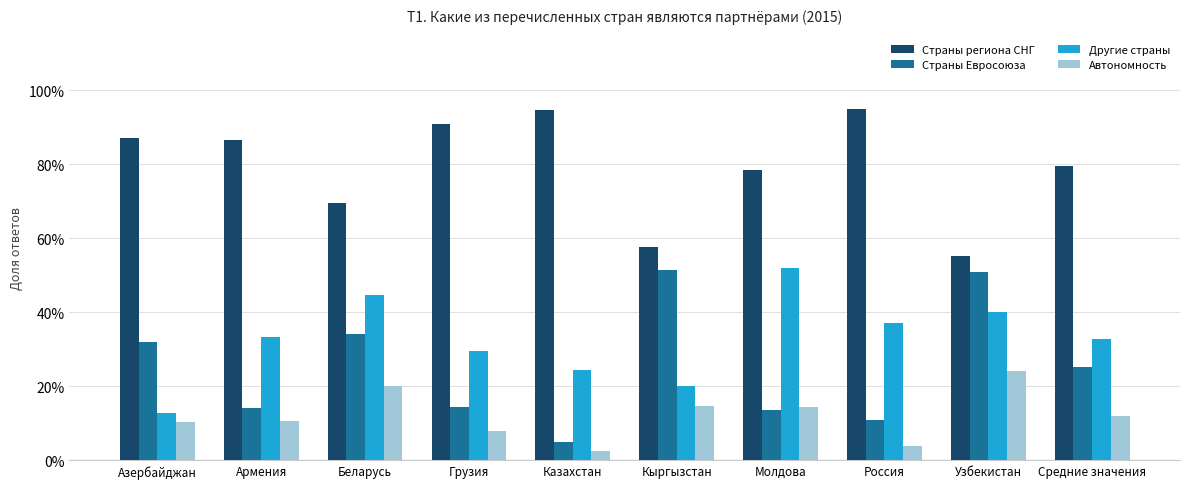

At which label is Страны региона СНГ closest to 0?

Узбекистан